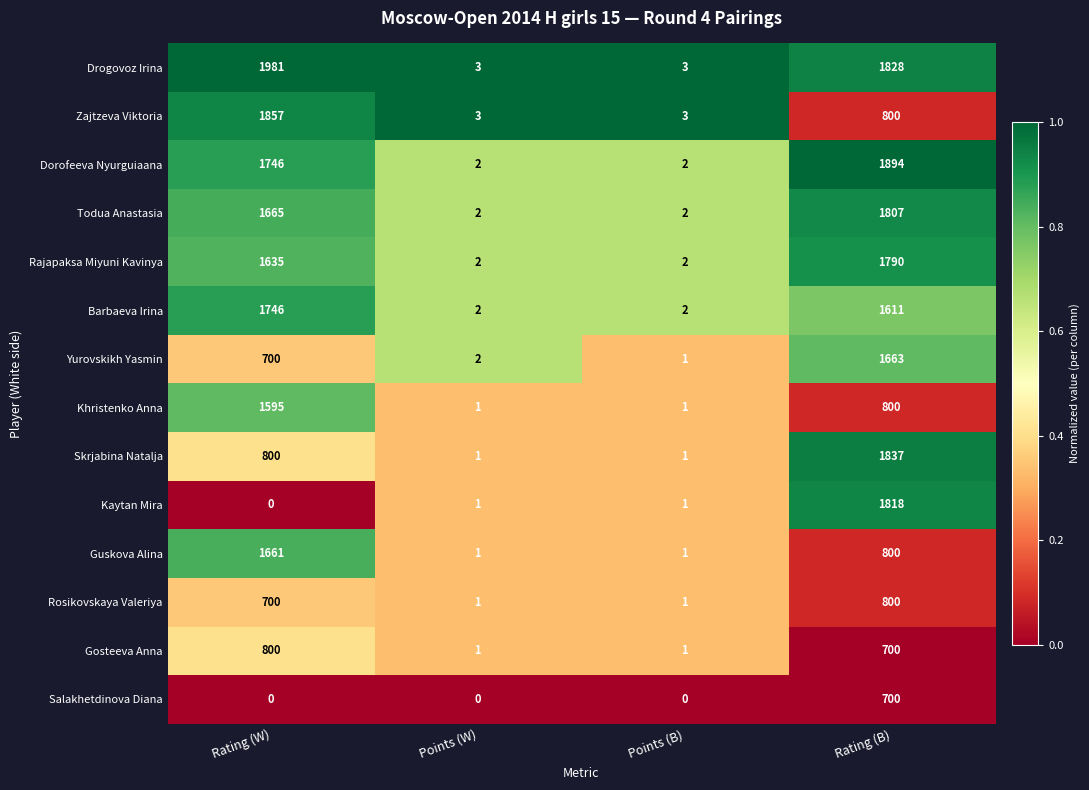

What is the total value across all series at Points (B)?

21